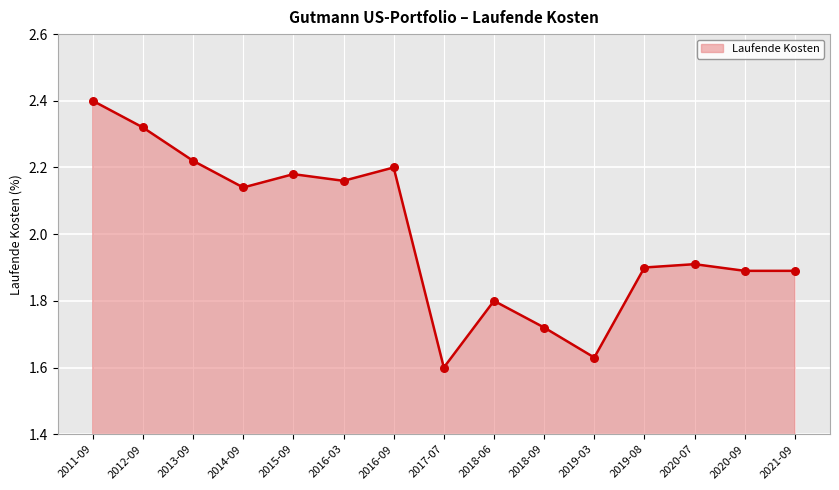

What is the change in value from 2016-03 to 2019-03?

-0.5